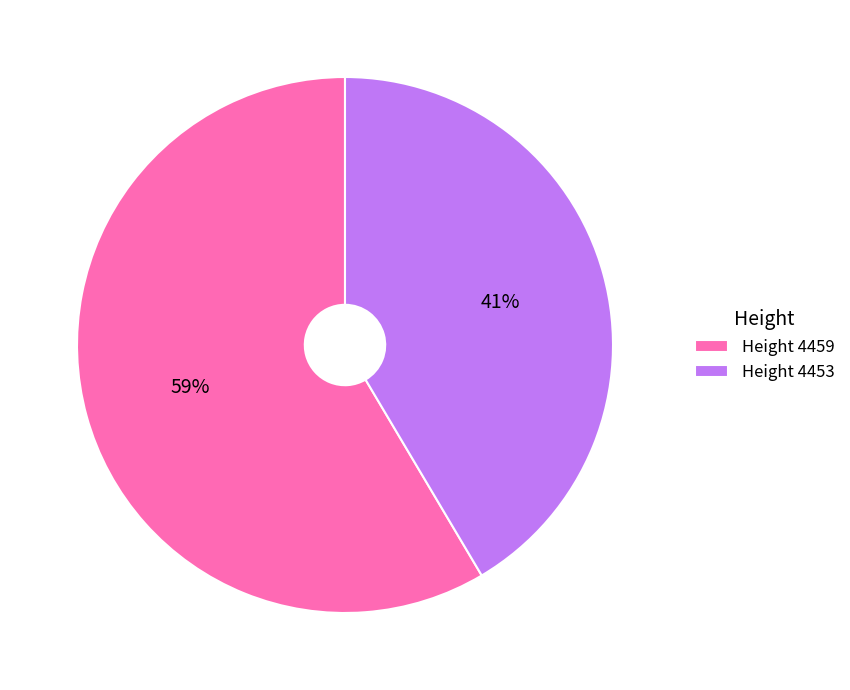

How many segments does this pie chart have?

2